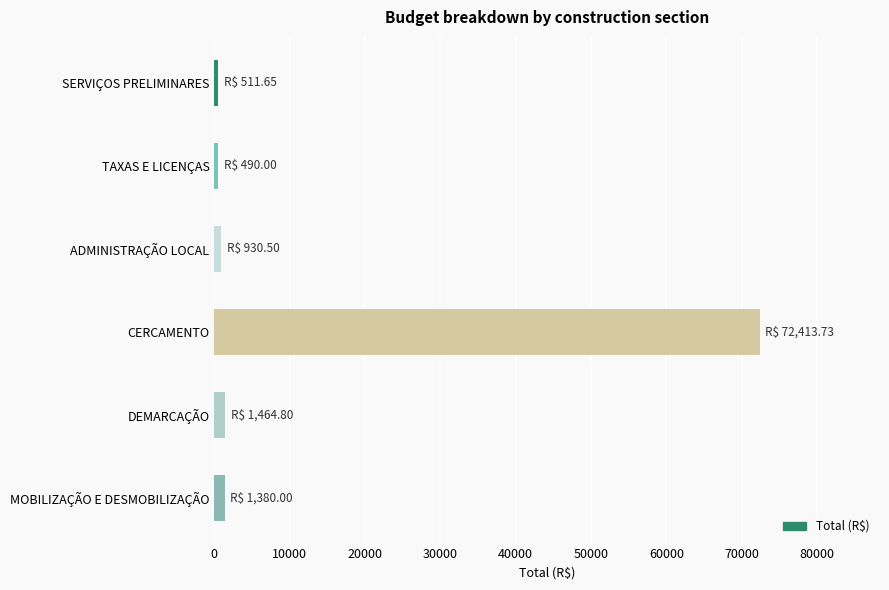

Does the chart contain any negative values?

No